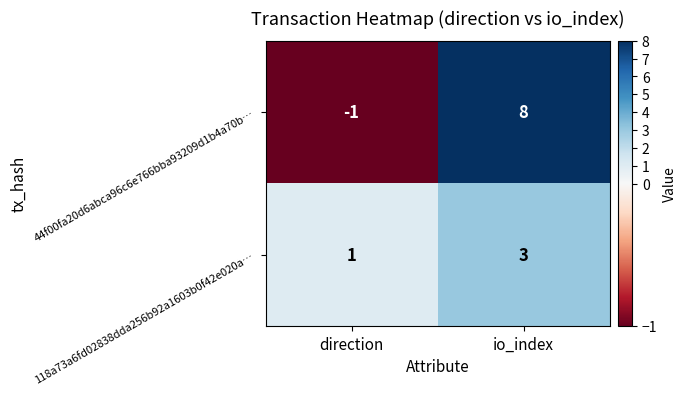

Reading left to right, what are all the values shown in this chart?

44f00fa20d6abca96c6e766bba93209d1b4a70b…: direction=-1	io_index=8
118a73a6fd02838dda256b92a1603b0f42e020a…: direction=1	io_index=3